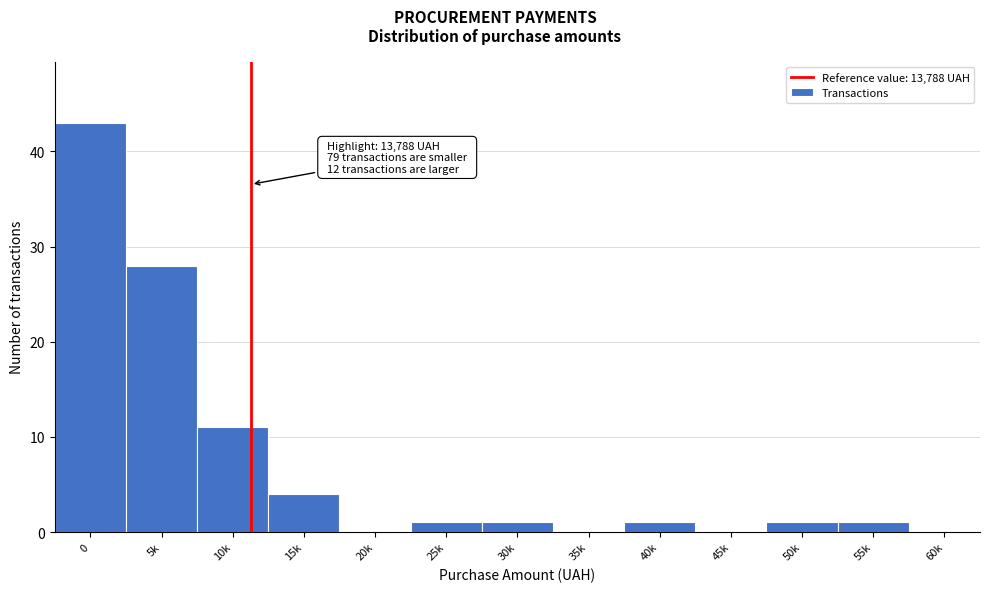

Reading left to right, transcribe all the data shown in this chart.

0=43	5k=28	10k=11	15k=4	20k=0	25k=1	30k=1	35k=0	40k=1	45k=0	50k=1	55k=1	60k=0